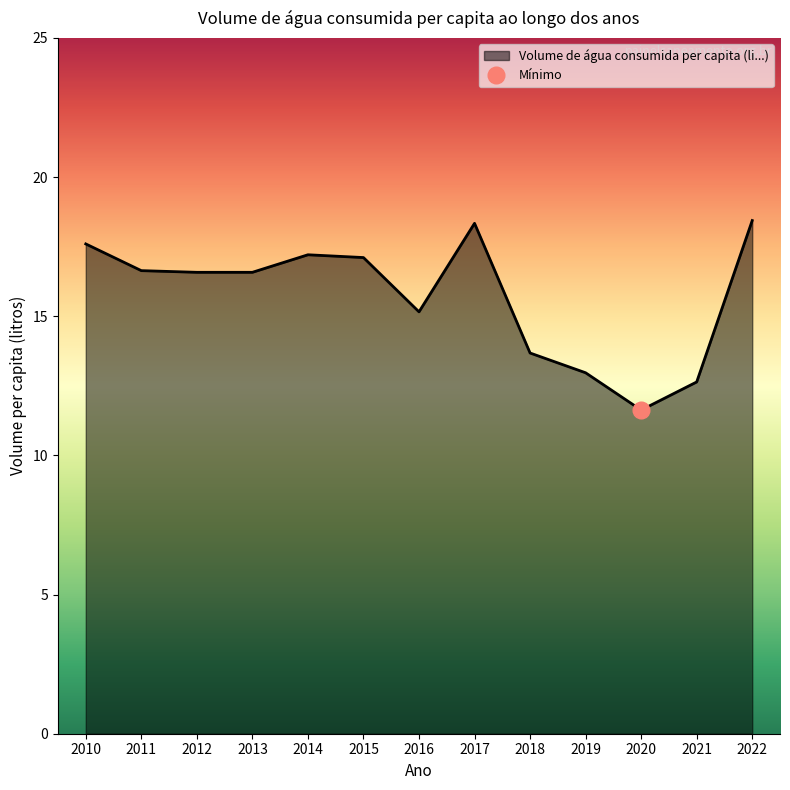

Count the number of data series in this chart.

1